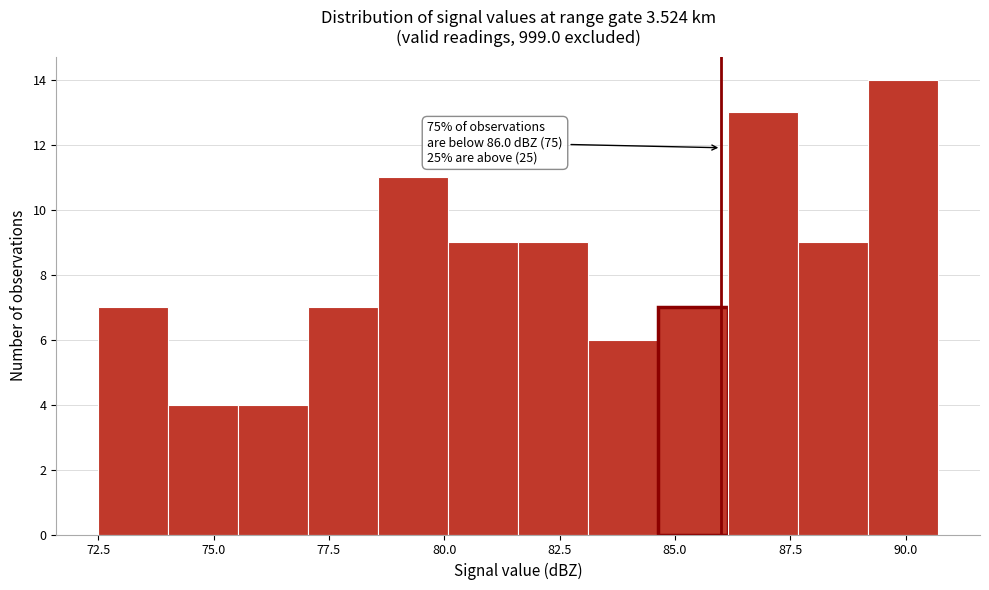

Around what value on the x-axis is the tallest bar? Give the approximate position of its centre, as read against the axis.

90.0